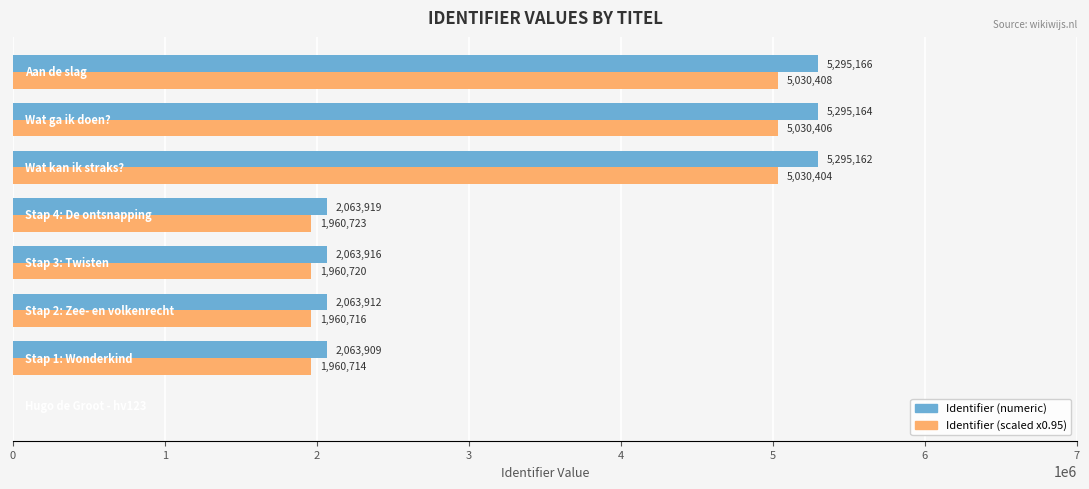

What is the maximum value for Identifier (numeric)?

5295166.0